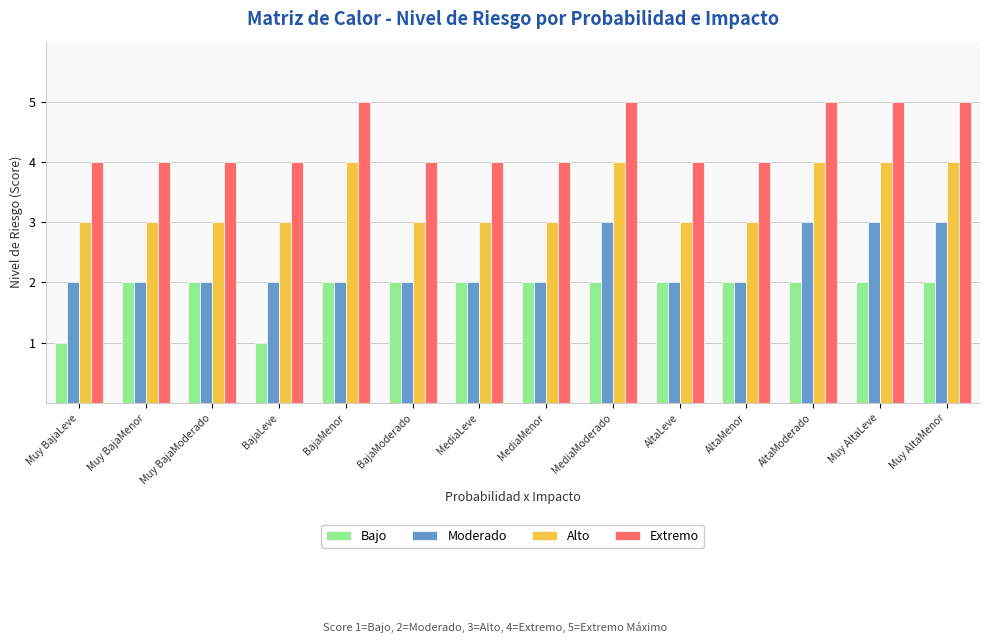

How many bars are there in each group?

4